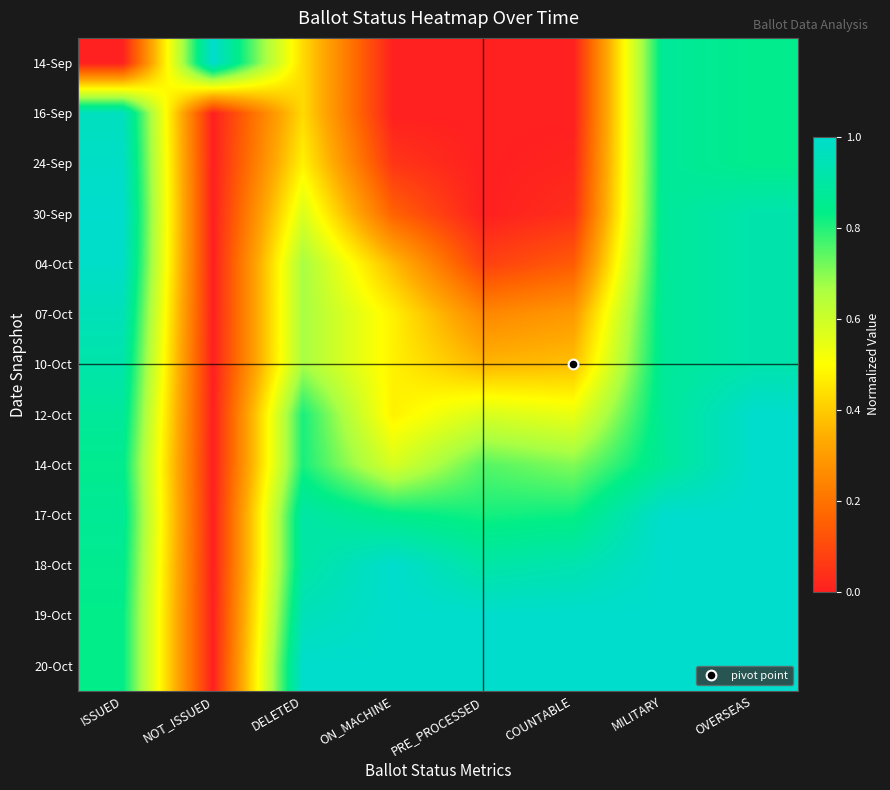

At how many categories does at least one series exceed 0?

8